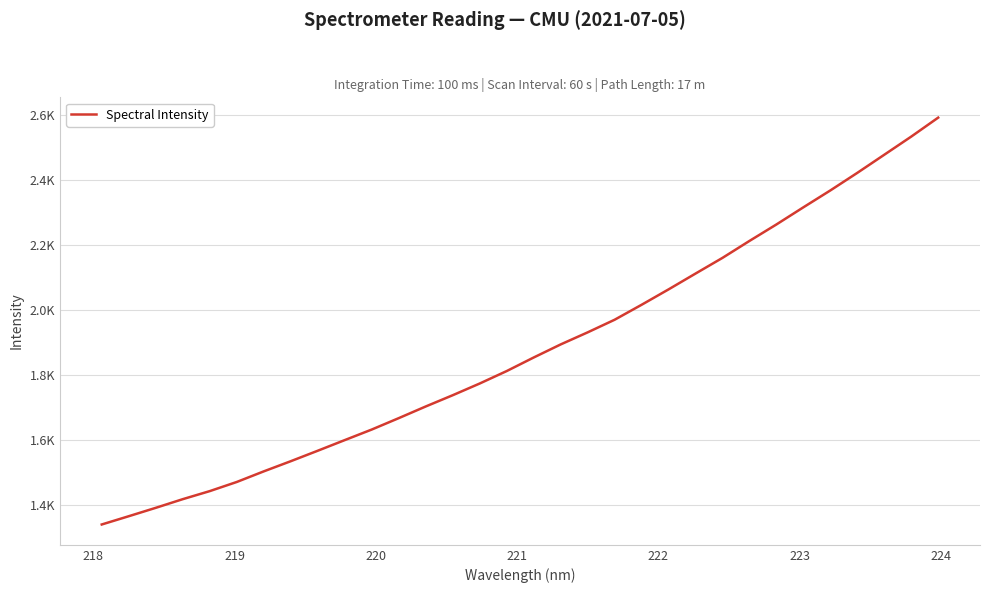

Does the chart have visible grid lines?

Yes